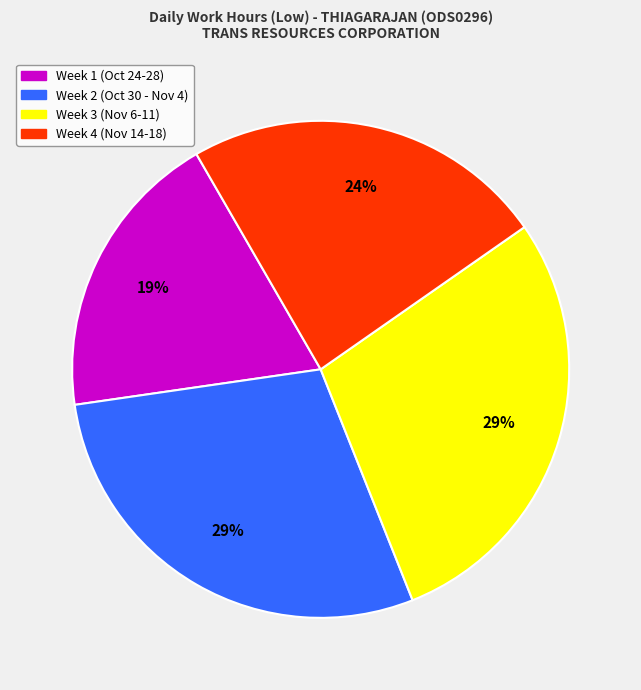

To the nearest percent, what is the difference between the largest and smallest slice percentages?

10%